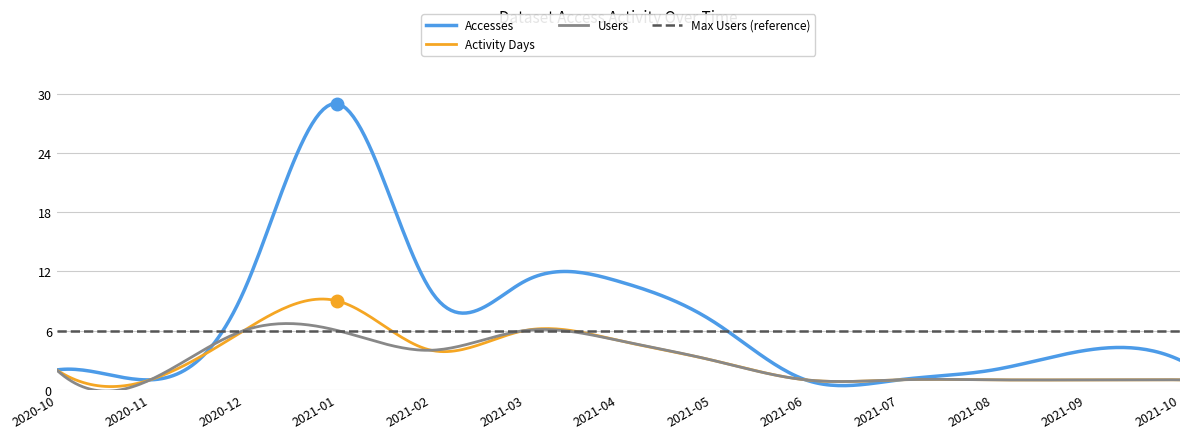

What is the difference between the maximum and minimum values in the Users series?

6.9